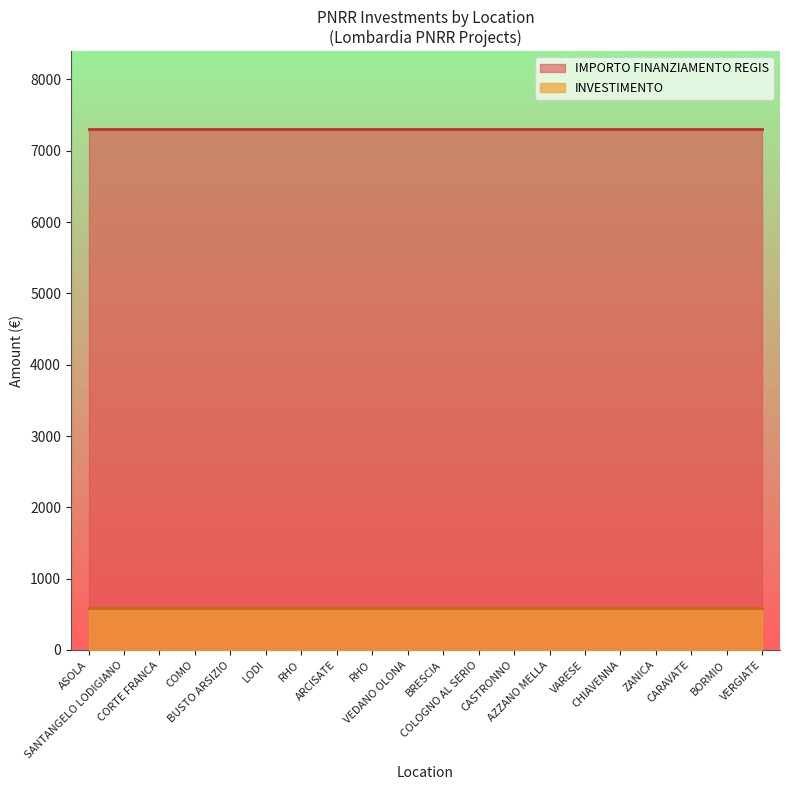

True or false: INVESTIMENTO and IMPORTO FINANZIAMENTO REGIS intersect in this chart.

False